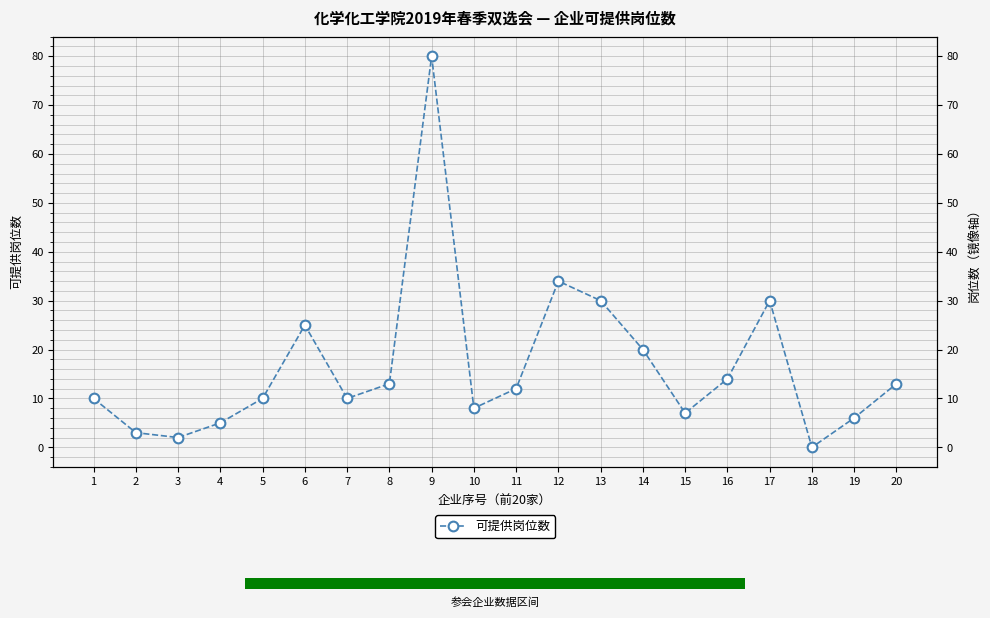

What is the maximum value shown in the chart?

80